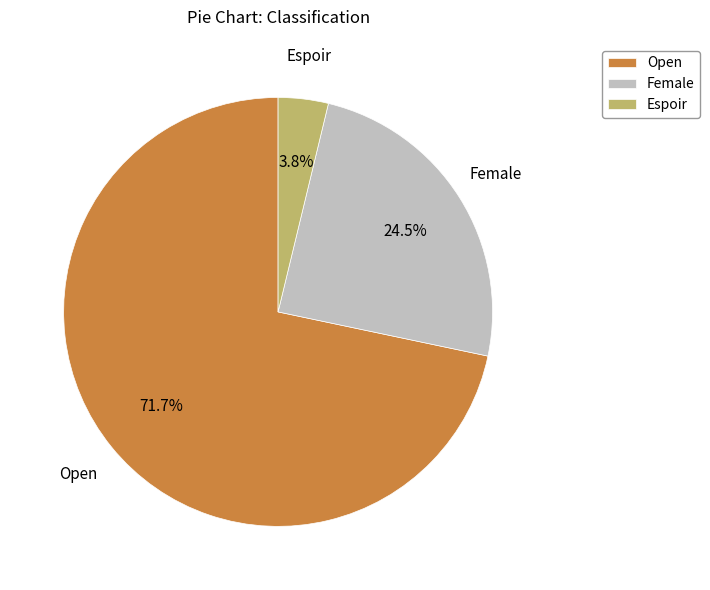

What percentage is the Espoir slice, to the nearest percent?

4%